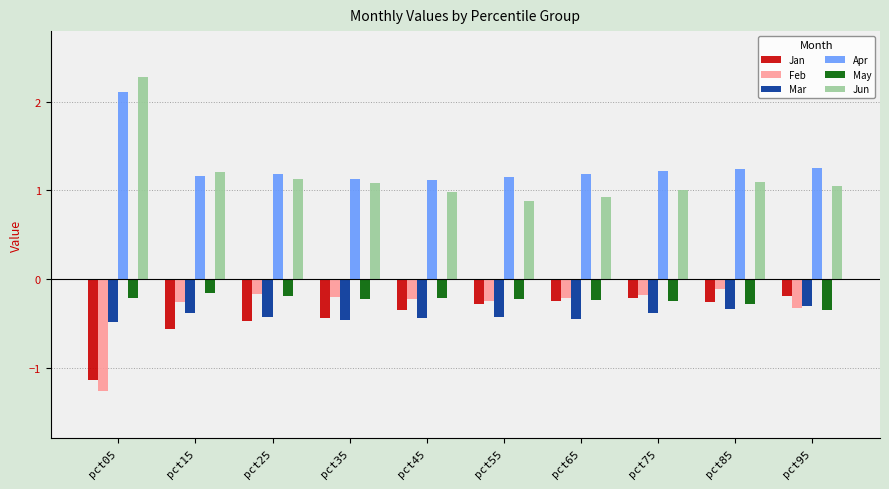

How many distinct data groups are displayed?

6